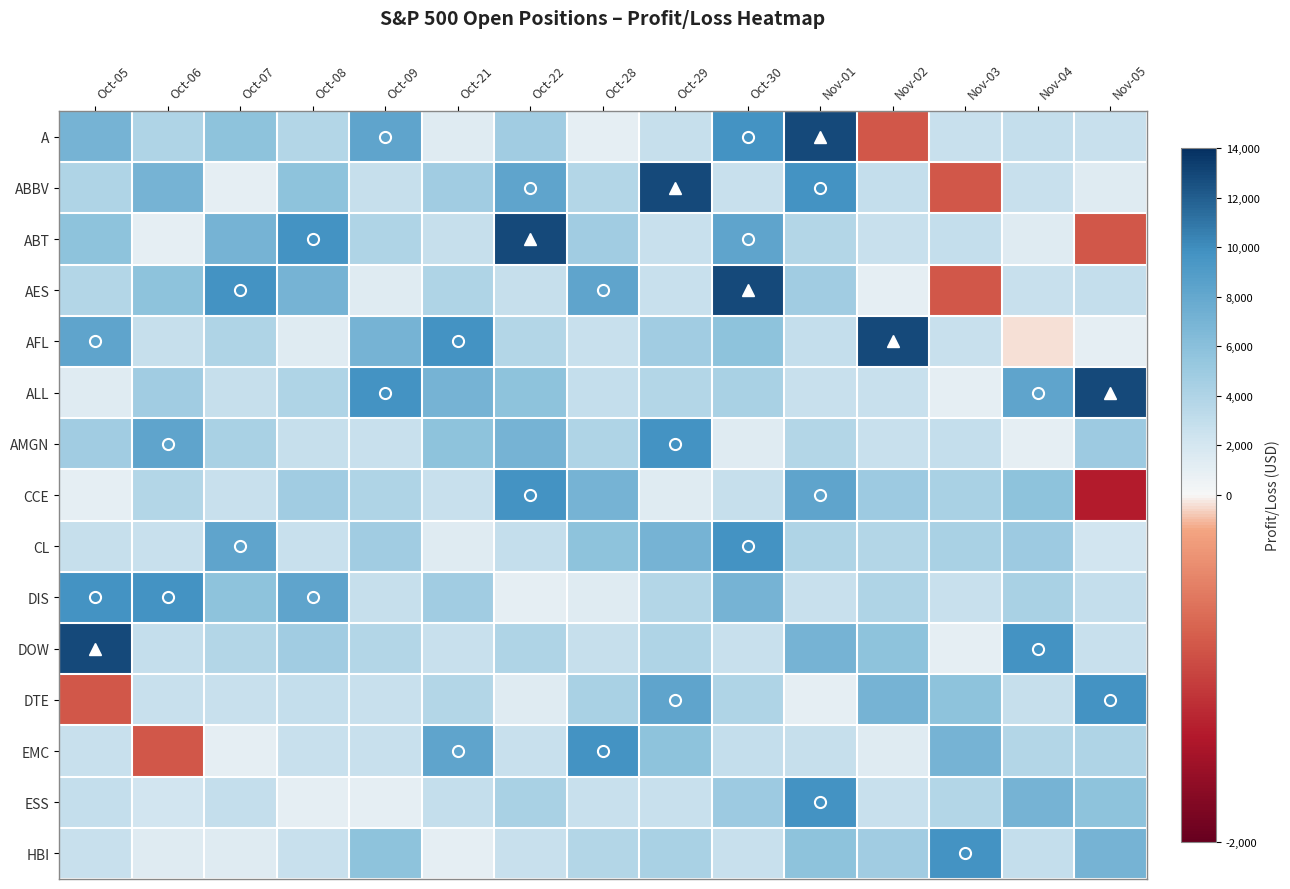

What is the greatest value displayed?

12895.7